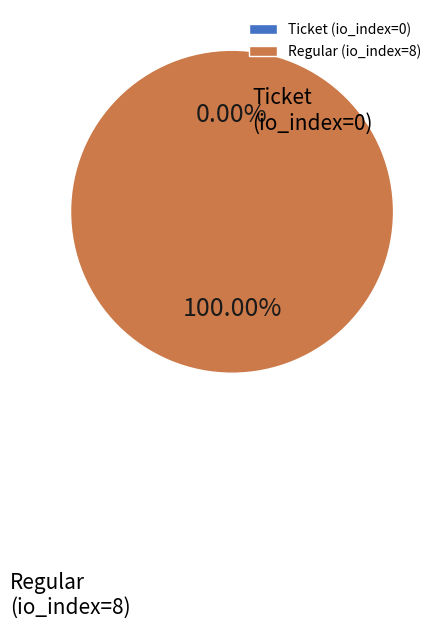

Is there a majority slice in this chart?

Yes